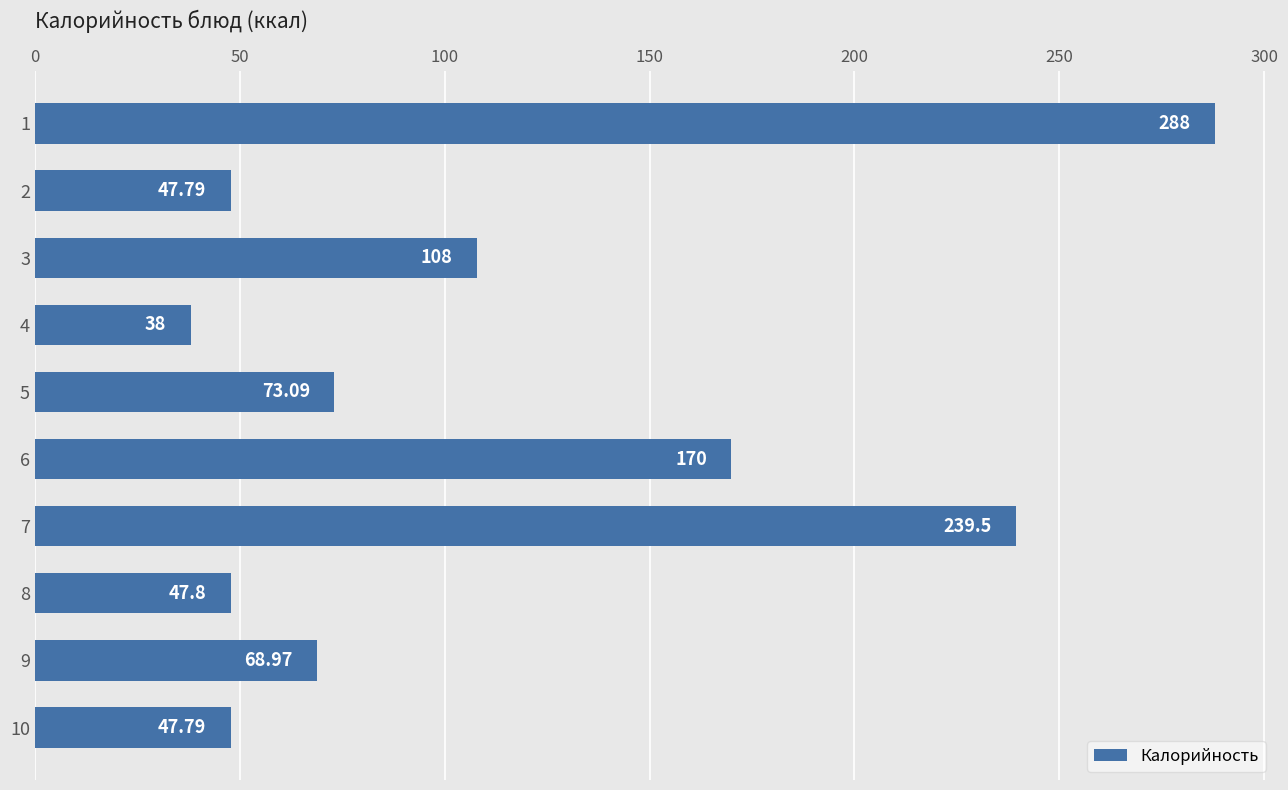

What is the change in value from 6 to 9?

-101.0